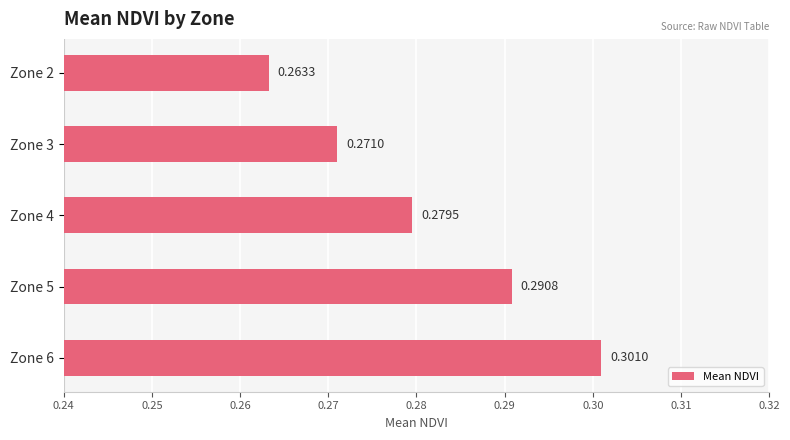

Which has a higher value, Zone 6 or Zone 4?

Zone 6